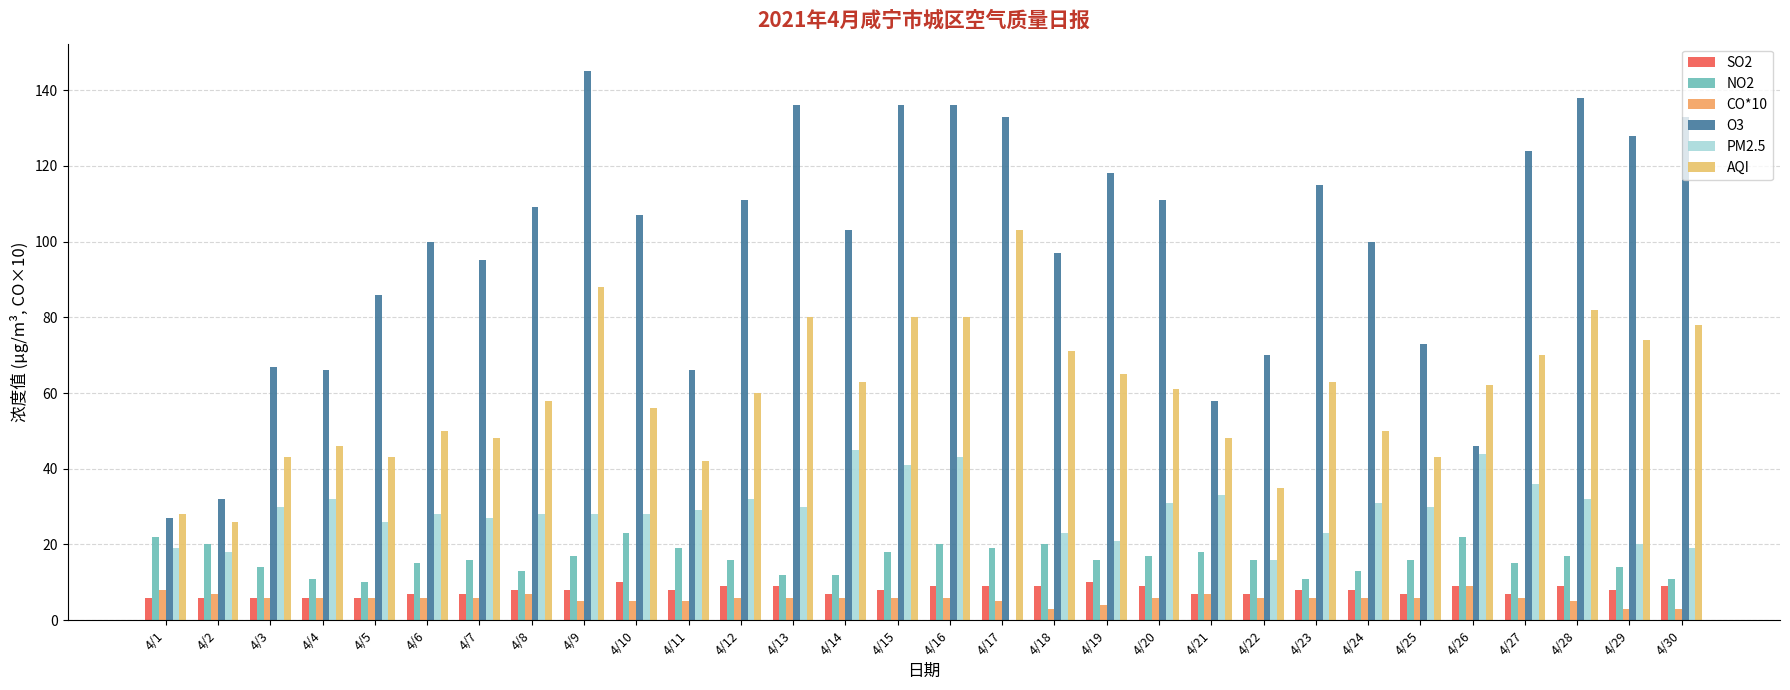

Reading left to right, transcribe all the data shown in this chart.

SO2: 6	6	6	6	6	7	7	8	8	10	8	9	9	7	8	9	9	9	10	9	7	7	8	8	7	9	7	9	8	9
NO2: 22	20	14	11	10	15	16	13	17	23	19	16	12	12	18	20	19	20	16	17	18	16	11	13	16	22	15	17	14	11
CO*10: 8	7	6	6	6	6	6	7	5	5	5	6	6	6	6	6	5	3	4	6	7	6	6	6	6	9	6	5	3	3
O3: 27	32	67	66	86	100	95	109	145	107	66	111	136	103	136	136	133	97	118	111	58	70	115	100	73	46	124	138	128	133
PM2.5: 19	18	30	32	26	28	27	28	28	28	29	32	30	45	41	43	0	23	21	31	33	16	23	31	30	44	36	32	20	19
AQI: 28	26	43	46	43	50	48	58	88	56	42	60	80	63	80	80	103	71	65	61	48	35	63	50	43	62	70	82	74	78